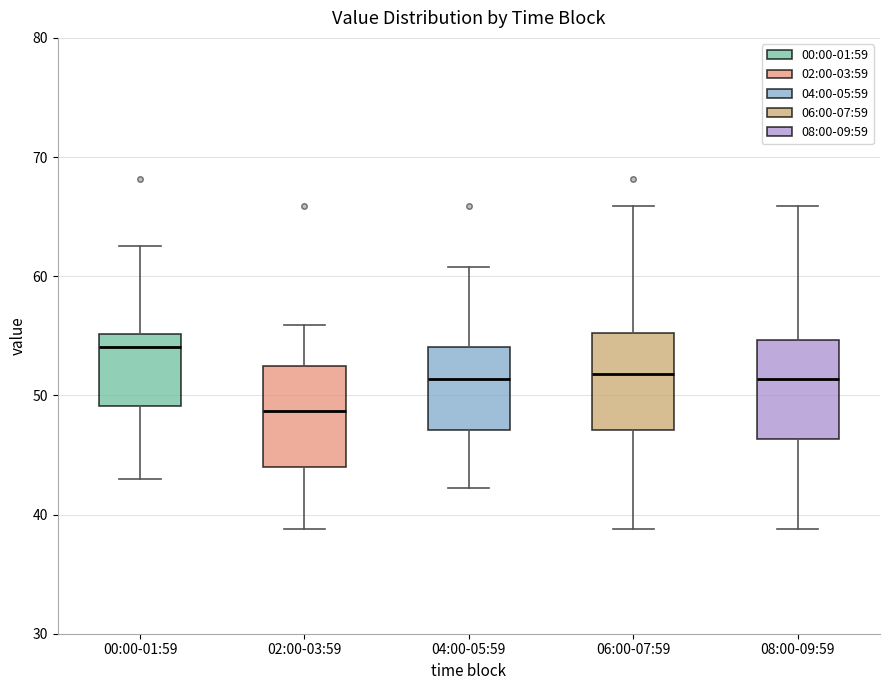

Reading left to right, read every box against the y-axis: the position of its median line, the range the box covers, and the ends of its whiskers. The values are not printed on the chart, so give them approximately, as read against the axis.

00:00-01:59: median 54, box 49 to 55, whiskers 43 to 63
02:00-03:59: median 49, box 44 to 52, whiskers 39 to 56
04:00-05:59: median 51, box 47 to 54, whiskers 42 to 61
06:00-07:59: median 52, box 47 to 55, whiskers 39 to 66
08:00-09:59: median 51, box 46 to 55, whiskers 39 to 66